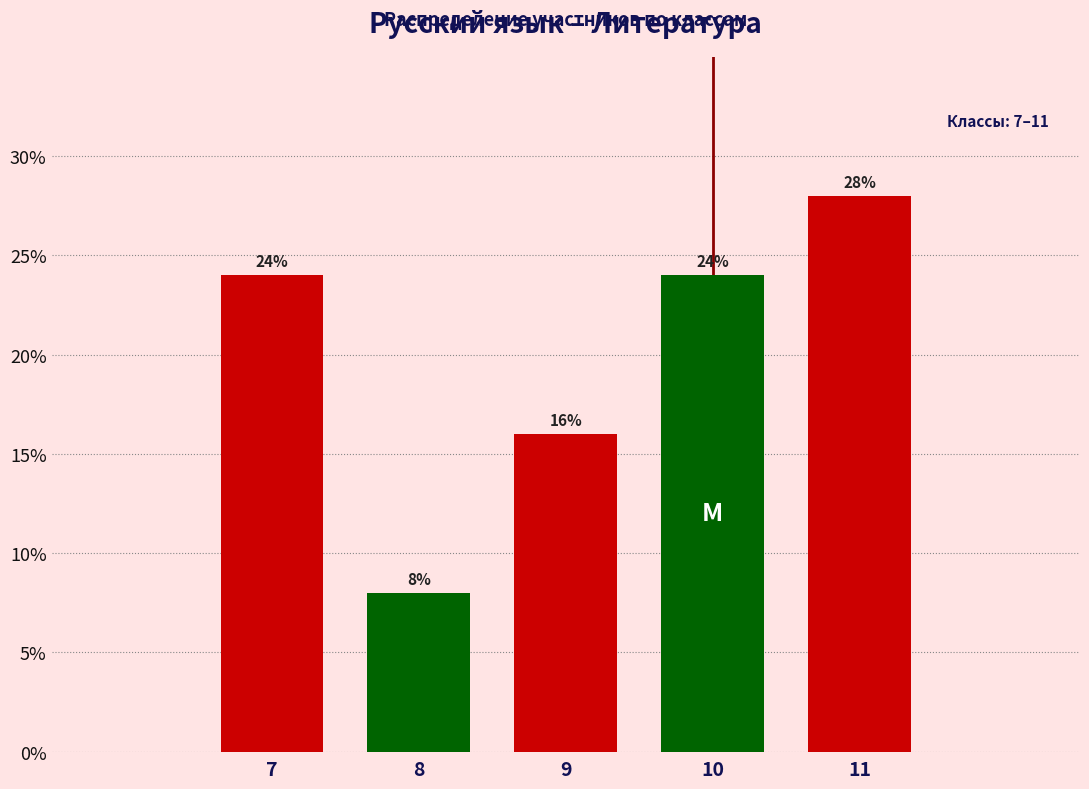

Reading left to right, extract all data points from this chart.

24.0	8.0	16.0	24.0	28.0